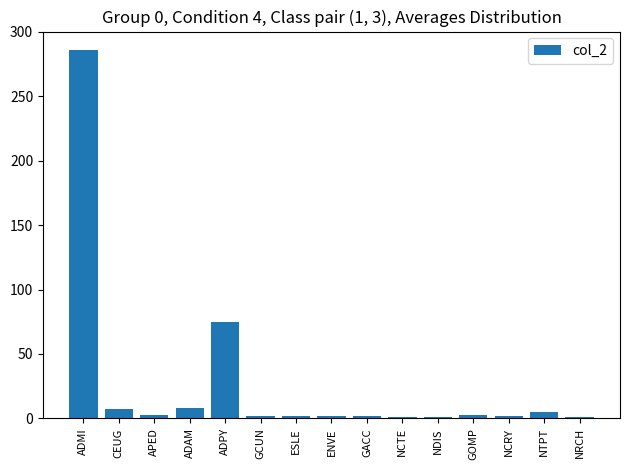

Where does the data first go above 2?

ADMI